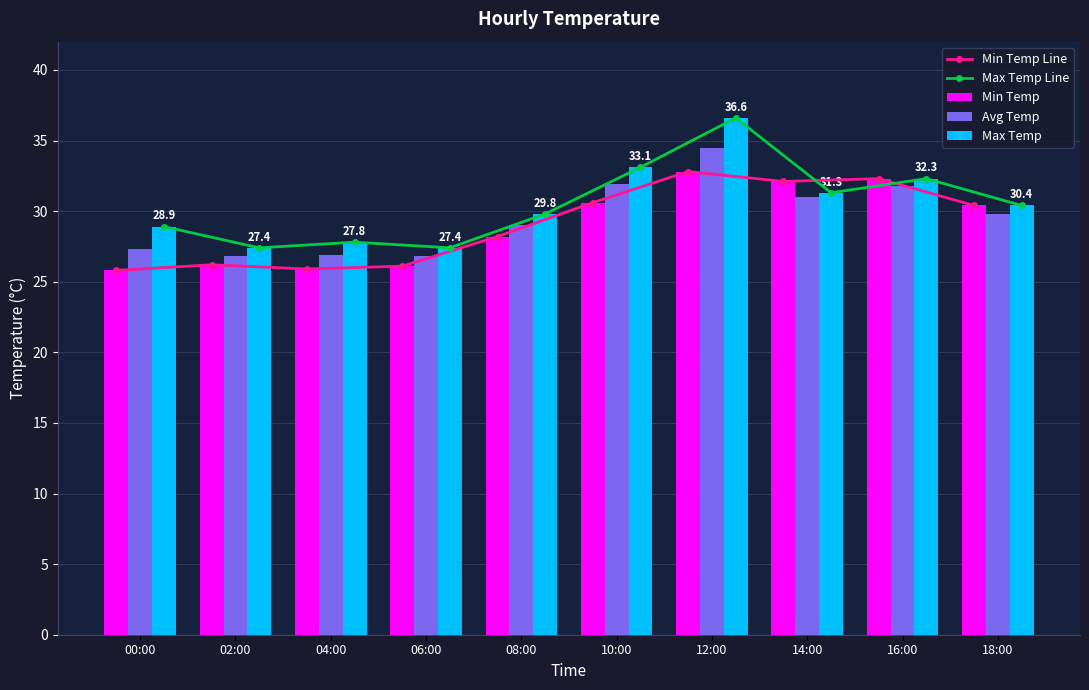

What is the difference between the Min Temp Line values at 10:00 and 06:00?

4.5